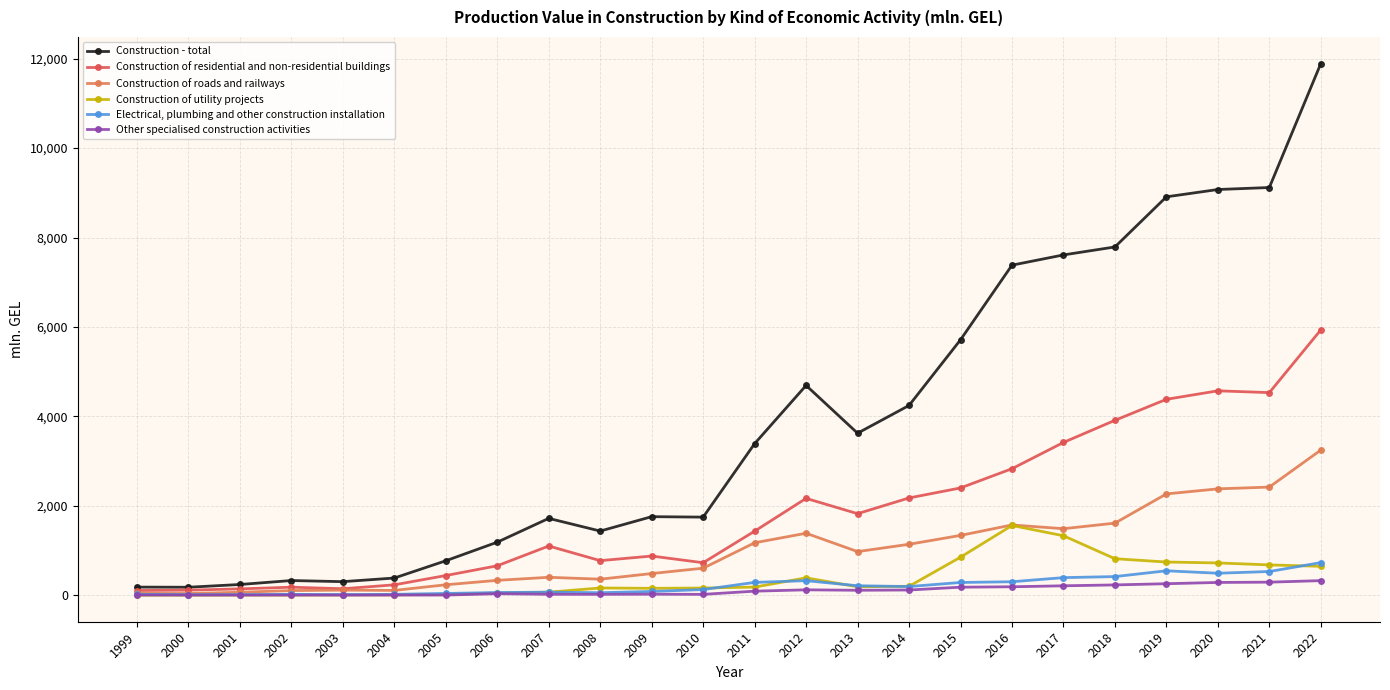

At which label does Construction of utility projects first exceed 181?

2011